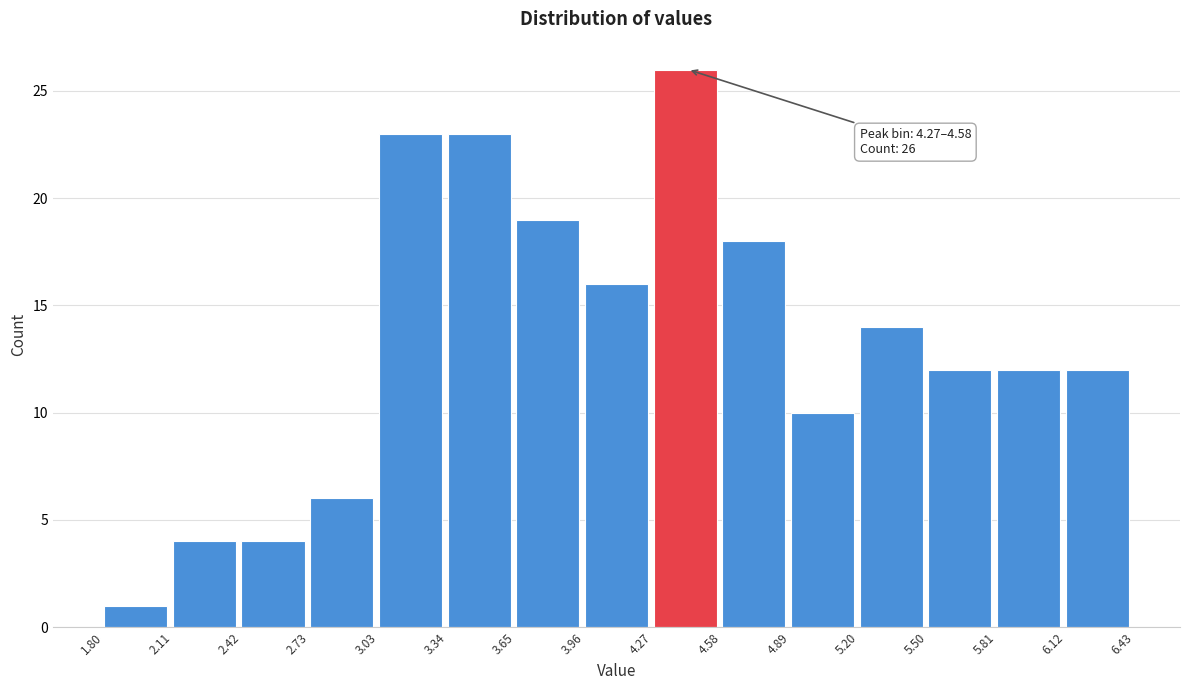

Over which range of the x-axis is the bar tallest?

4.27 to 4.58